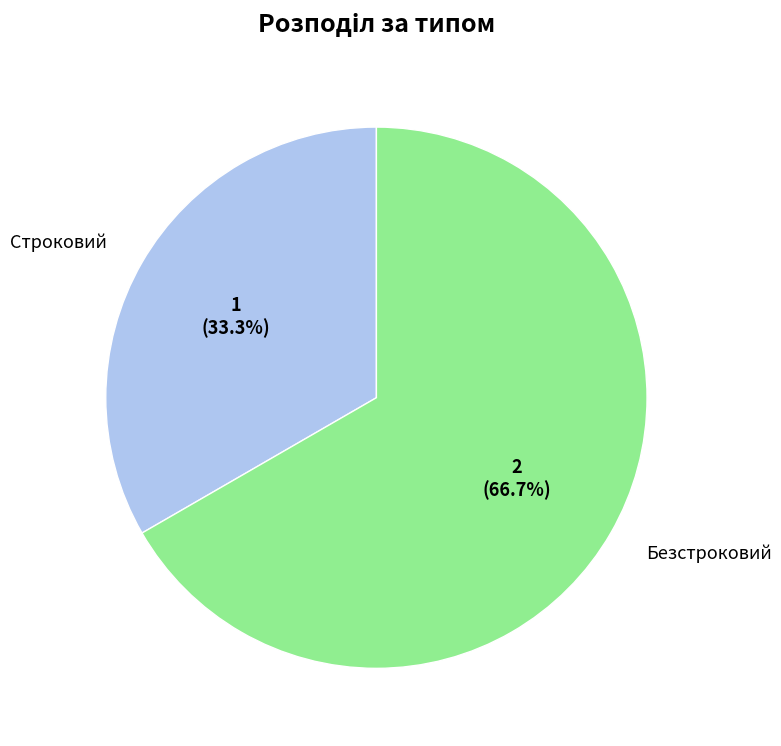

Count the number of slices in the pie.

2